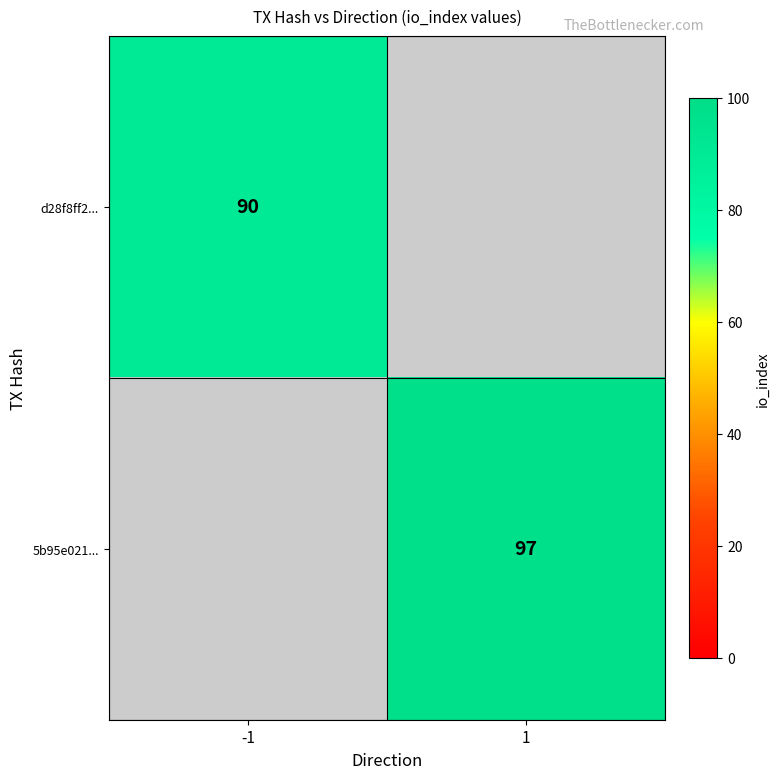

True or false: d28f8ff2... has a value of 42 at -1.

False